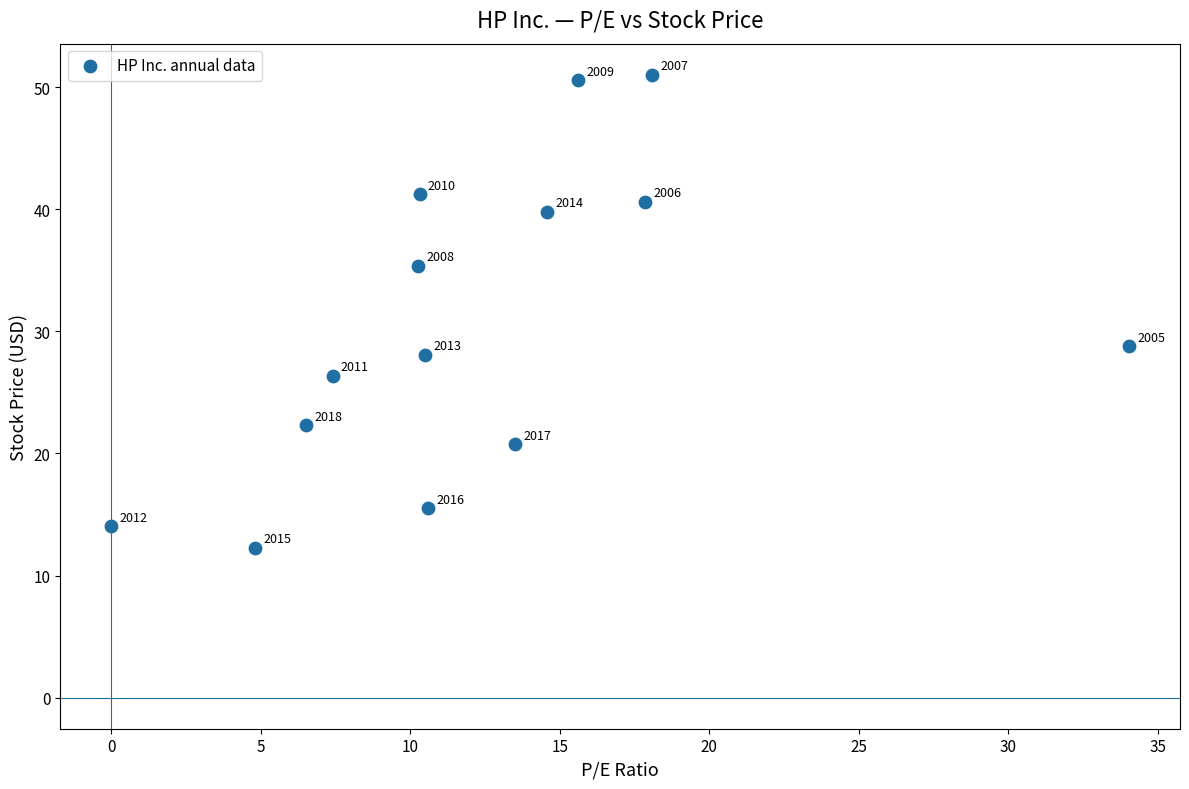

What is the range of Y values (max minus min)?

38.8